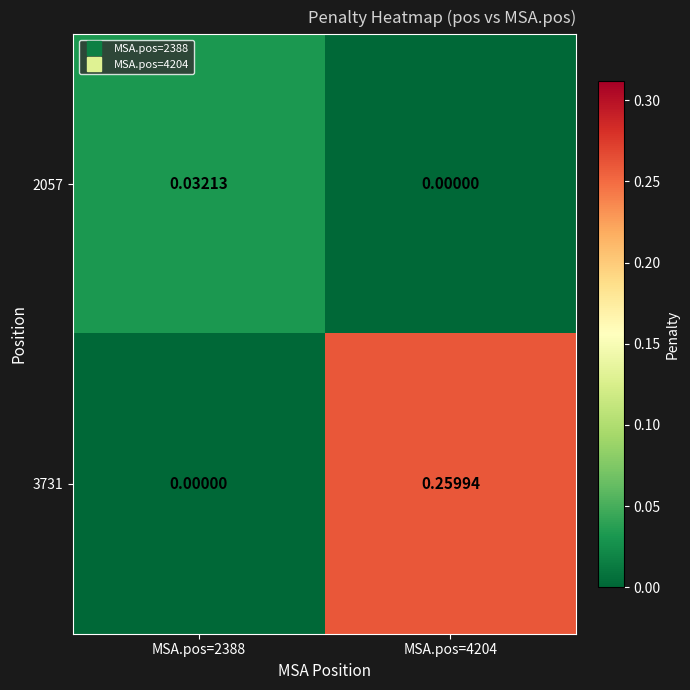

List the series in order of their overall mean, lowest first.

2057, 3731